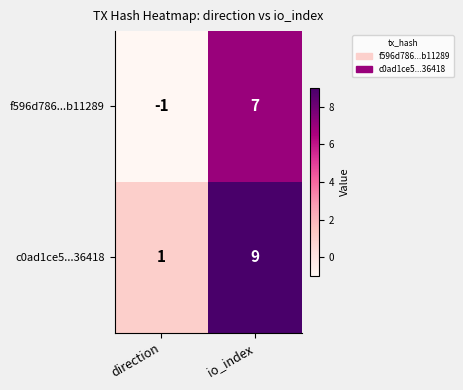

How many values in the f596d786...b11289 series are below 7?

1